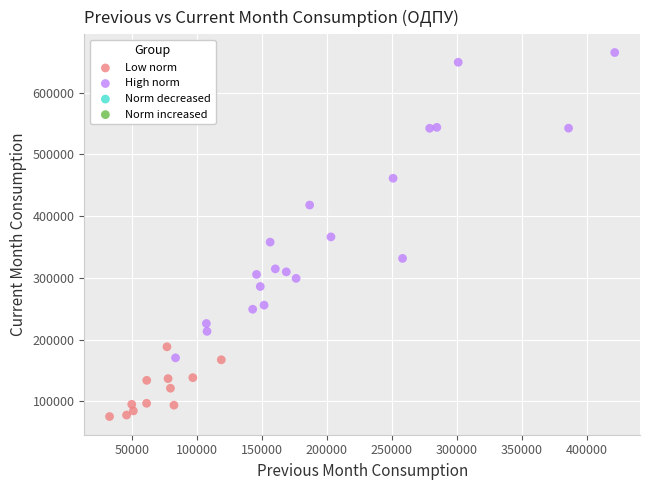

Which series contains the lowest Y value?

Low norm